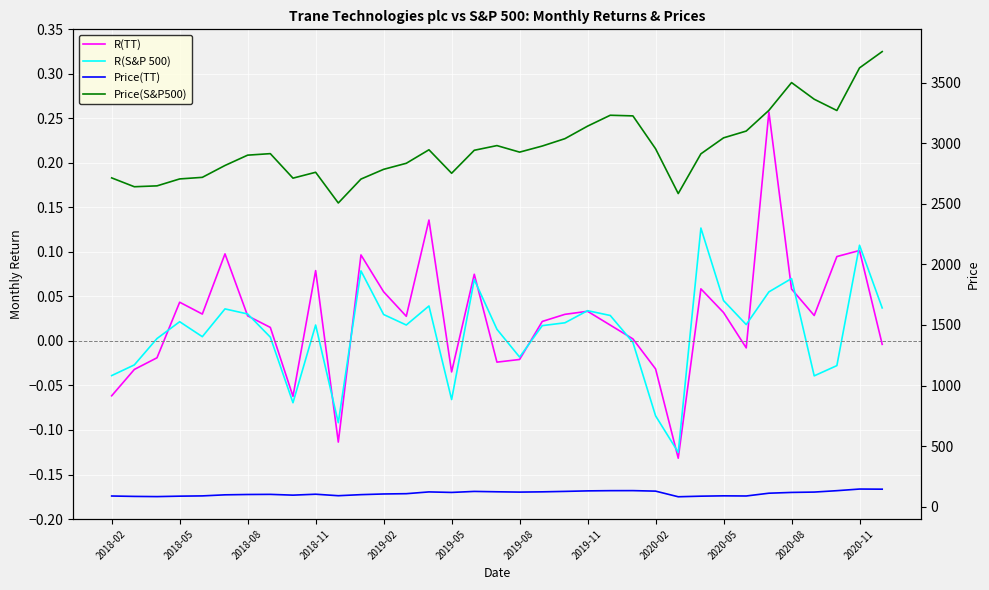

The value of R(TT) at 2020-02 is -0.1. True or false?

False